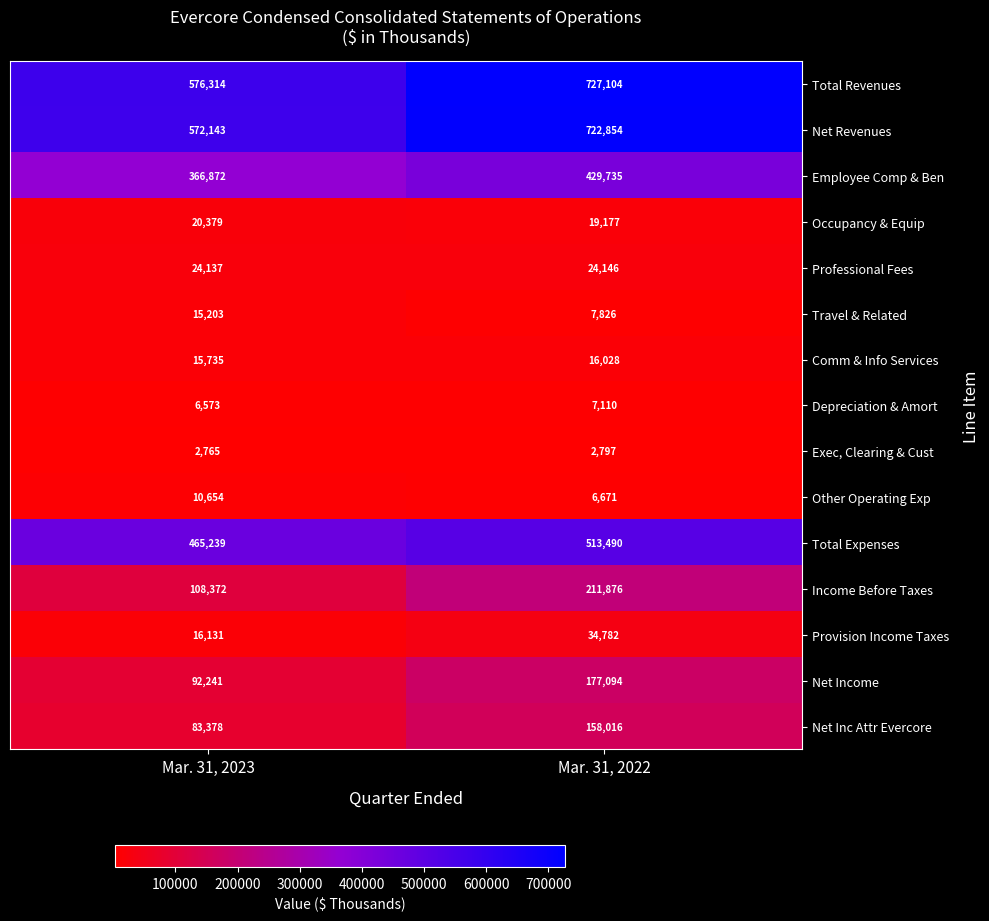

Which category has the highest value across all series?

Mar. 31, 2022